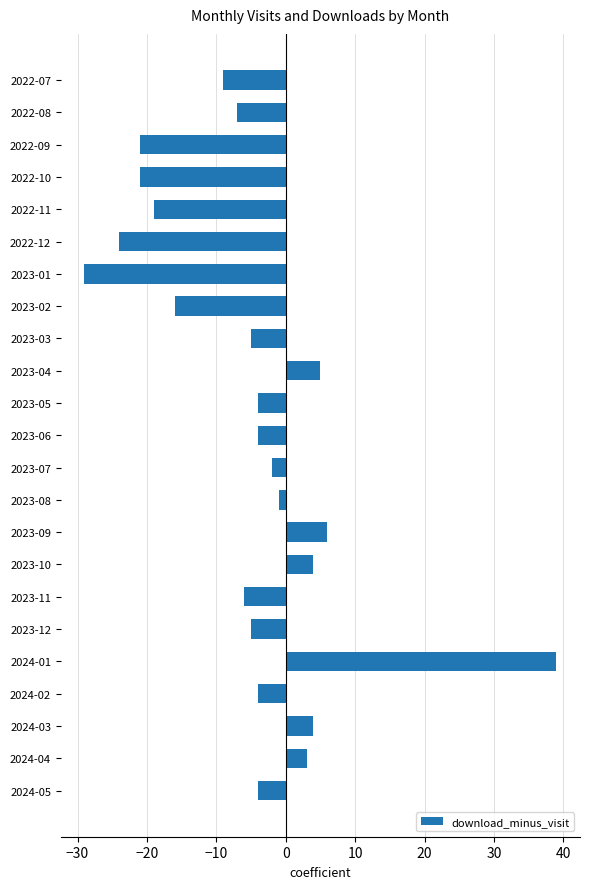

What is the average value?

-5